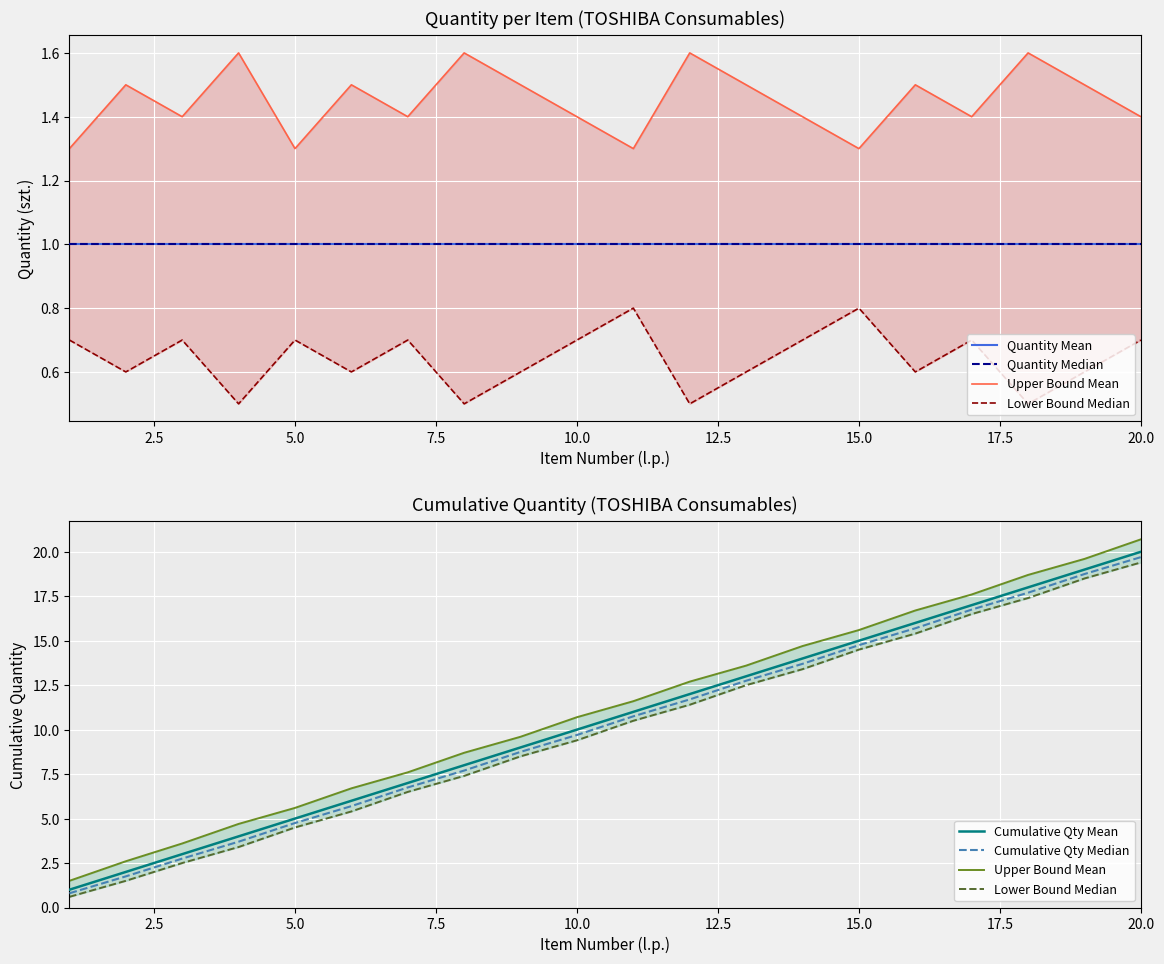

Which category has the highest value in the Cumulative Qty Mean series?

20.0